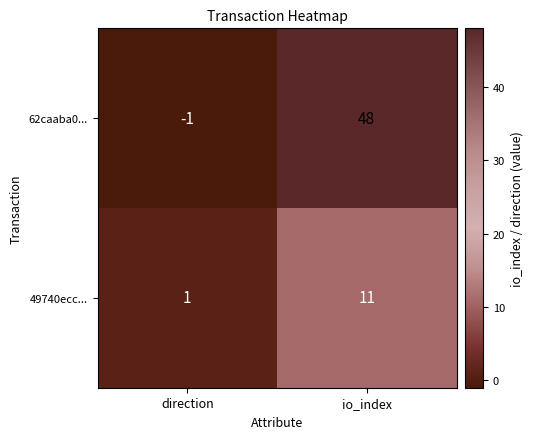

Rank the series by their average value, from highest to lowest.

62caaba0..., 49740ecc...